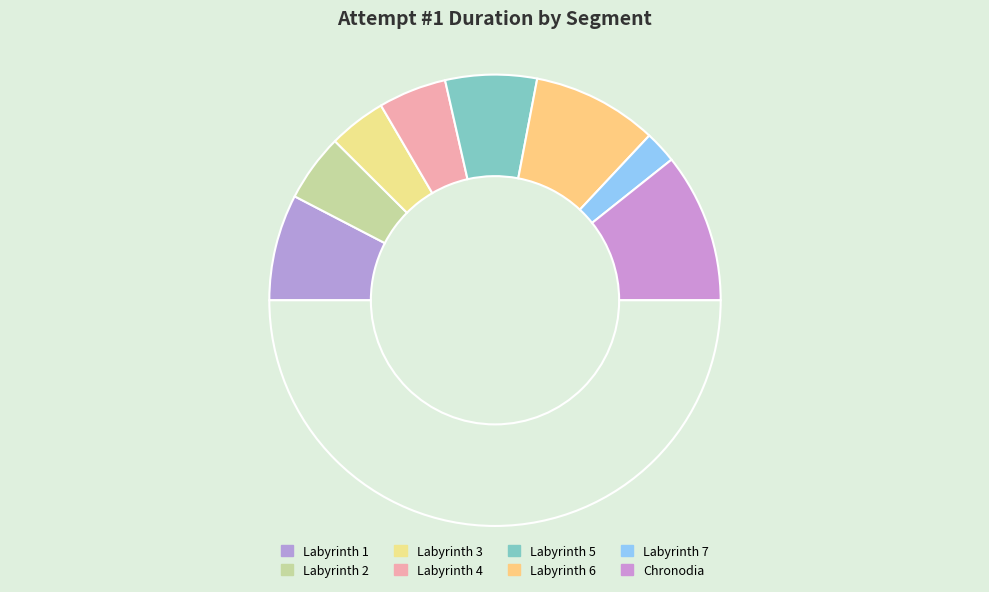

What is the smallest slice in the pie chart?

Labyrinth 7